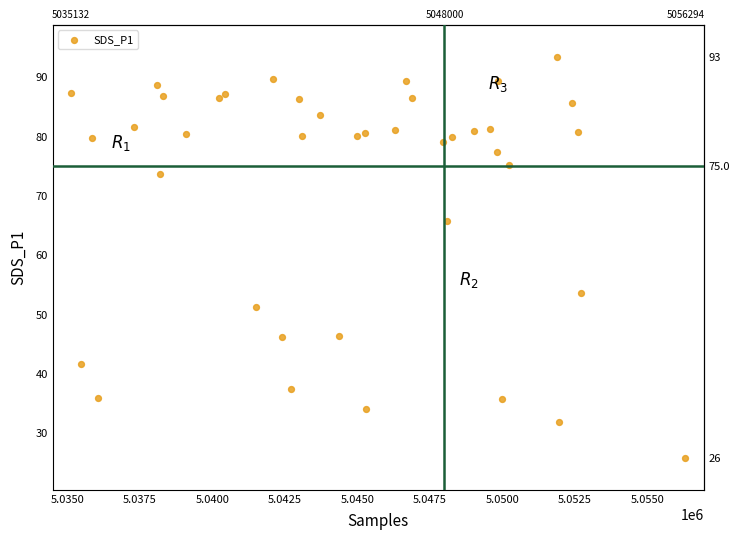

What Y value in the scatter plot is closest to 59?

53.6